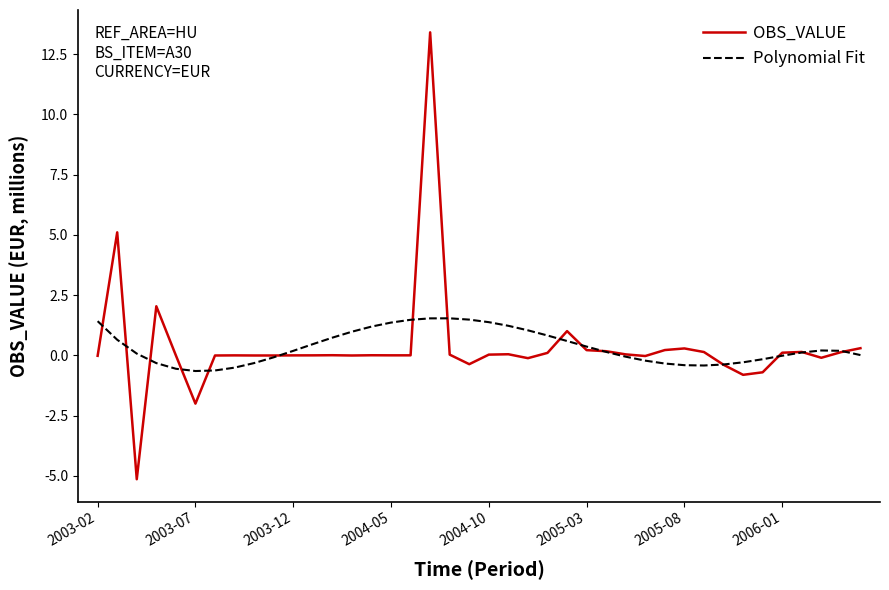

After their last crossing, which series has the higher values: OBS_VALUE or Polynomial Fit?

OBS_VALUE